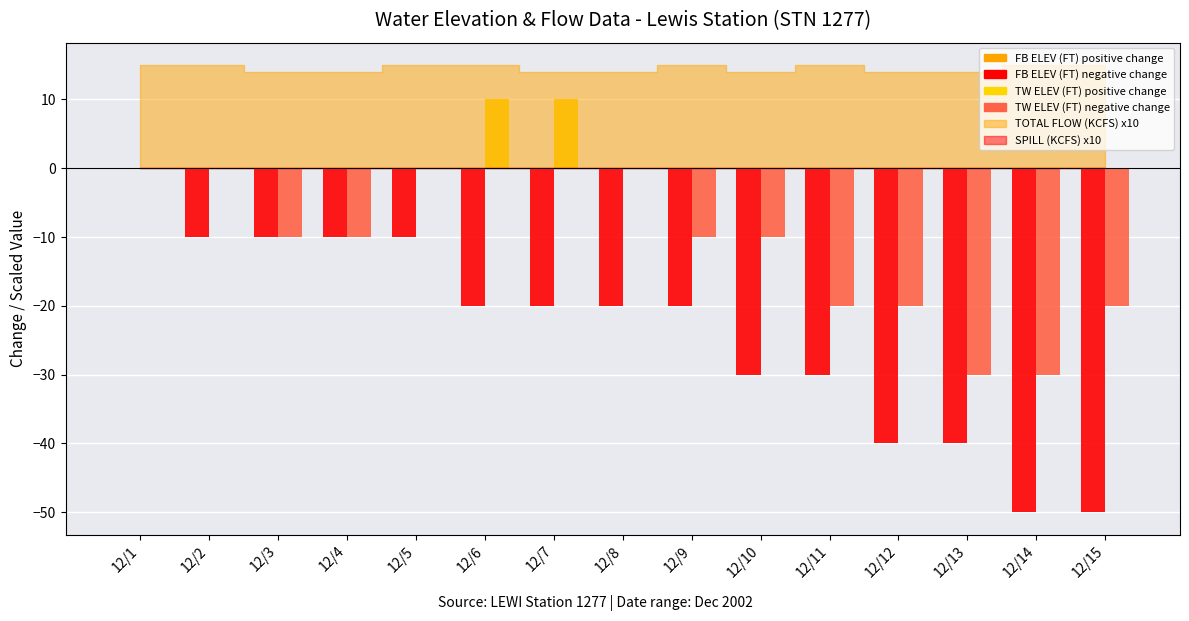

At which label does FB ELEV (FT) reach its peak?

12/1